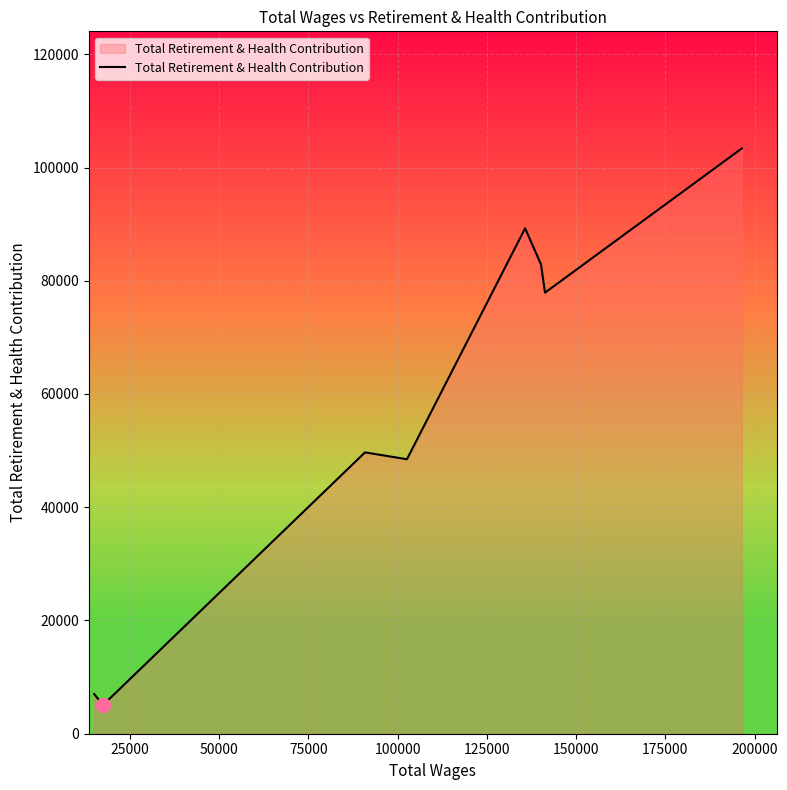

What is the difference between the second highest and second lowest values?

82255